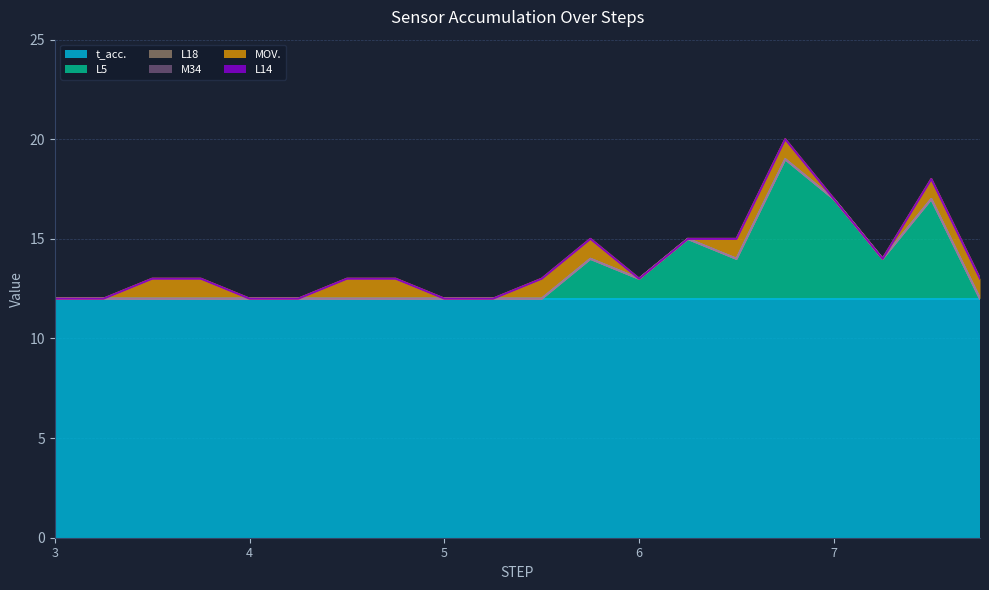

Rank the series by their maximum value, from lowest to highest.

L18, L14, M34, MOV., L5, t_acc.